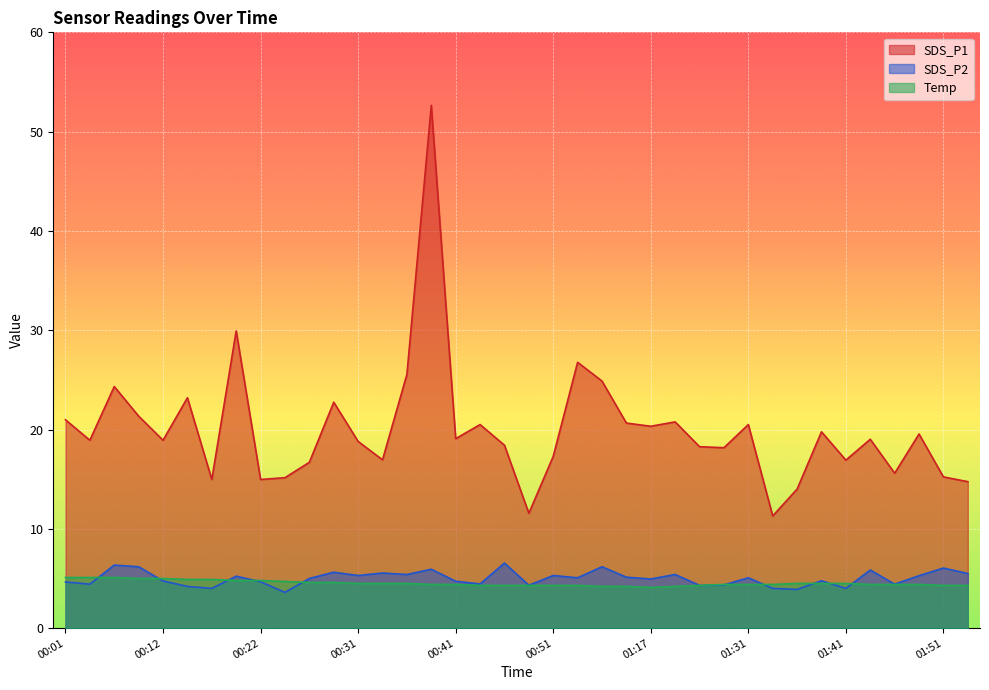

Does the chart display data point markers on the line(s)?

No